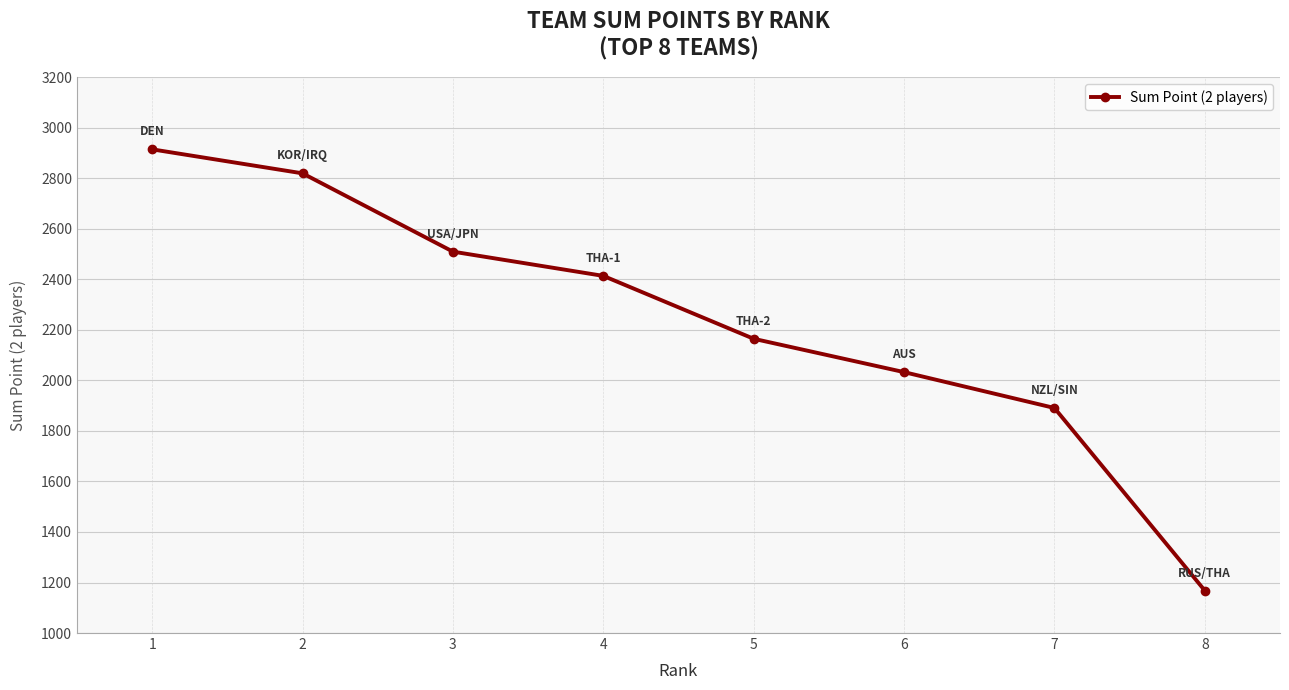

True or false: the data shows 2915 at 1.

True